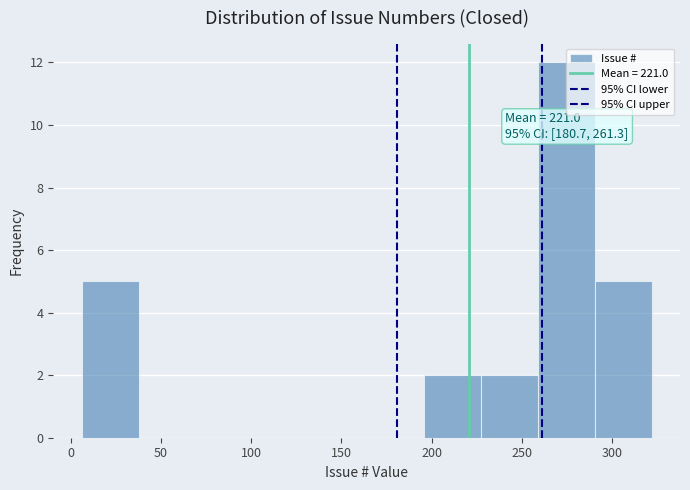

Which range on the x-axis has the tallest bar?

260 to 290